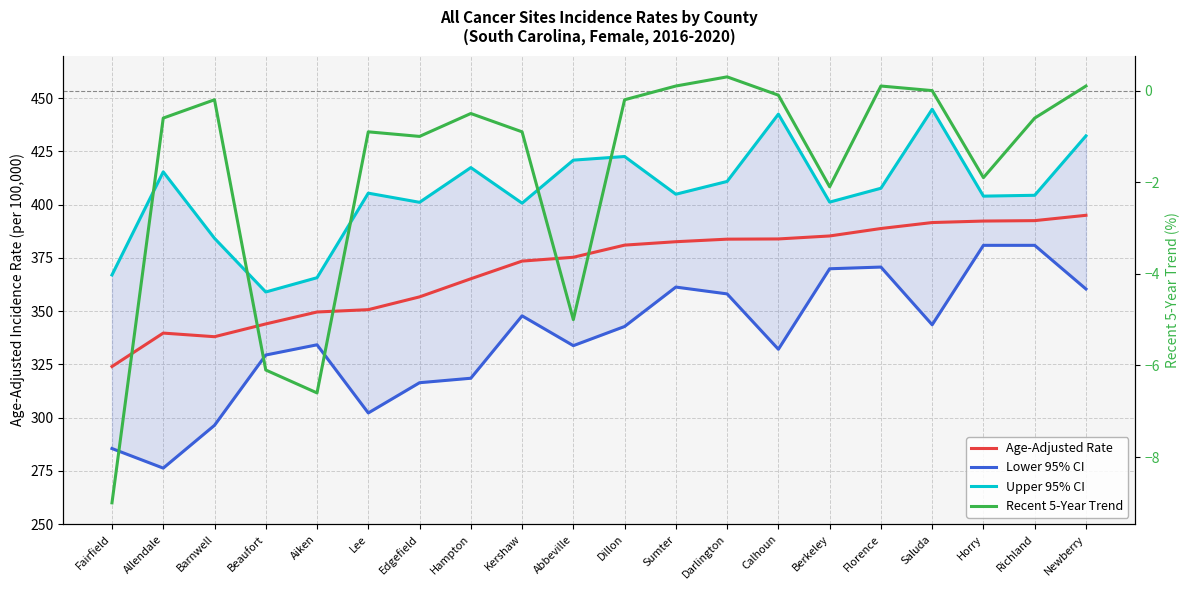

Is it true that Recent 5-Year Trend equals -0.2 at Barnwell?

True